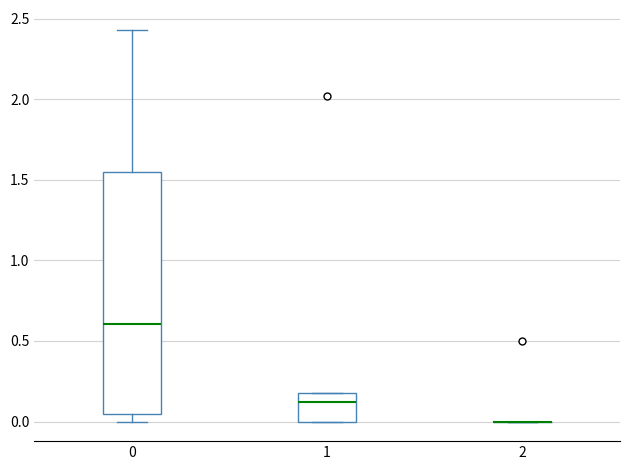

Where is the upper edge of the box at x = 1 on the y-axis? The values are not printed on the chart, so give them approximately, as read against the axis.

0.20